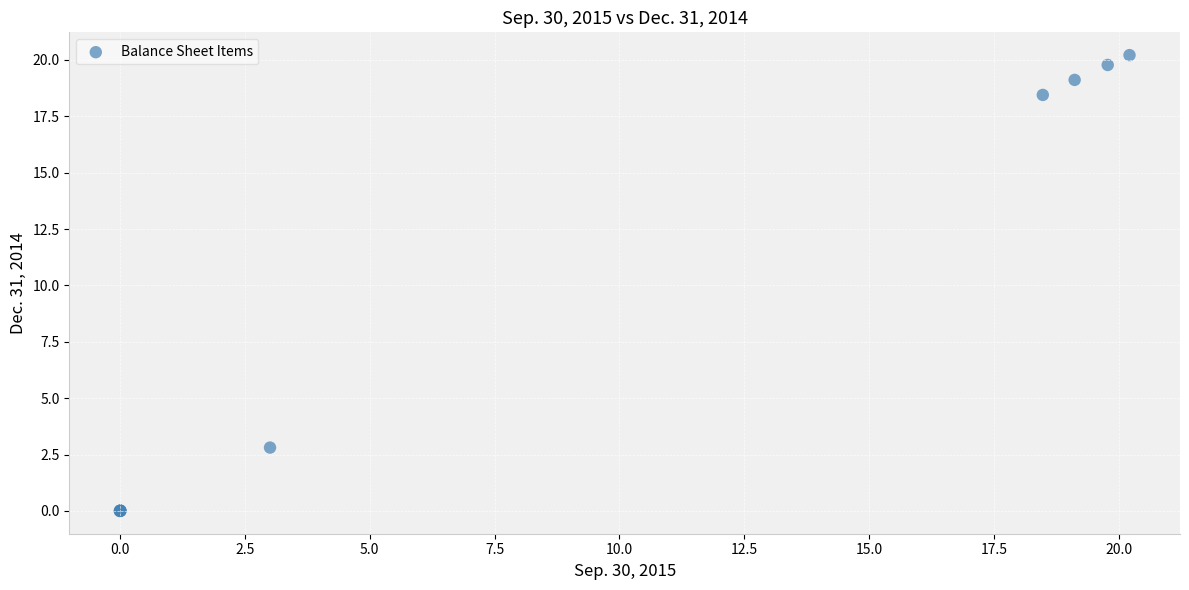

What Y value in the scatter plot is closest to 10?

2.8